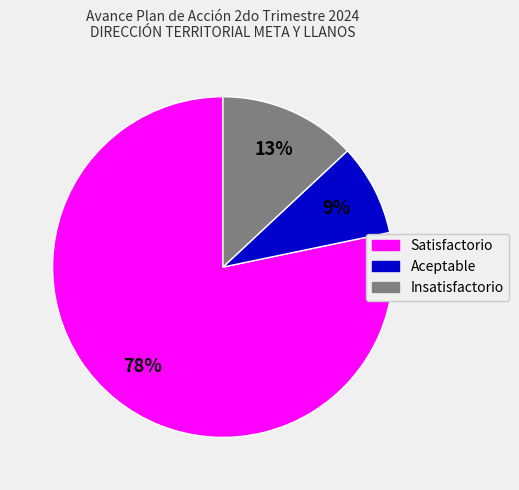

To the nearest percent, what is the difference between the Insatisfactorio and Aceptable slice percentages?

4%